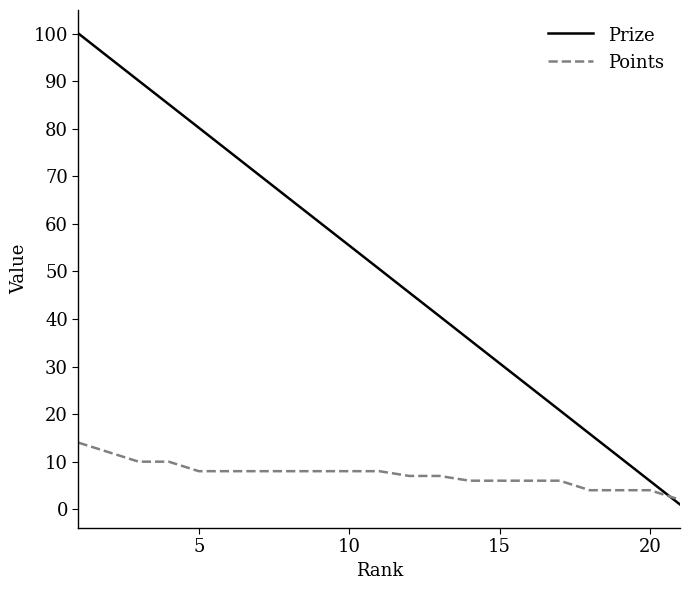

What is the maximum value shown in the chart?

100.0